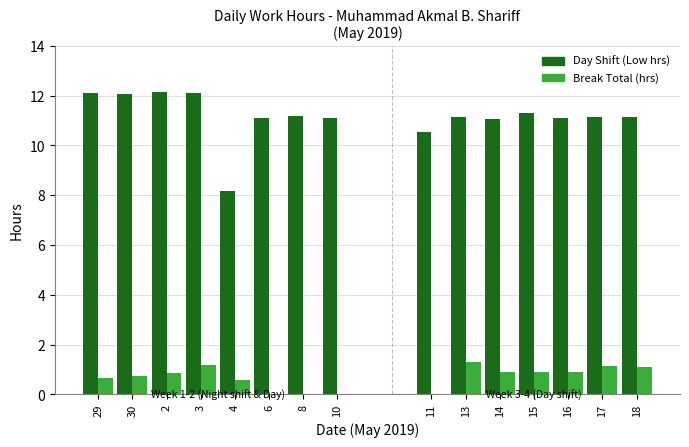

At which label does Break Total (hrs) reach its minimum?

6